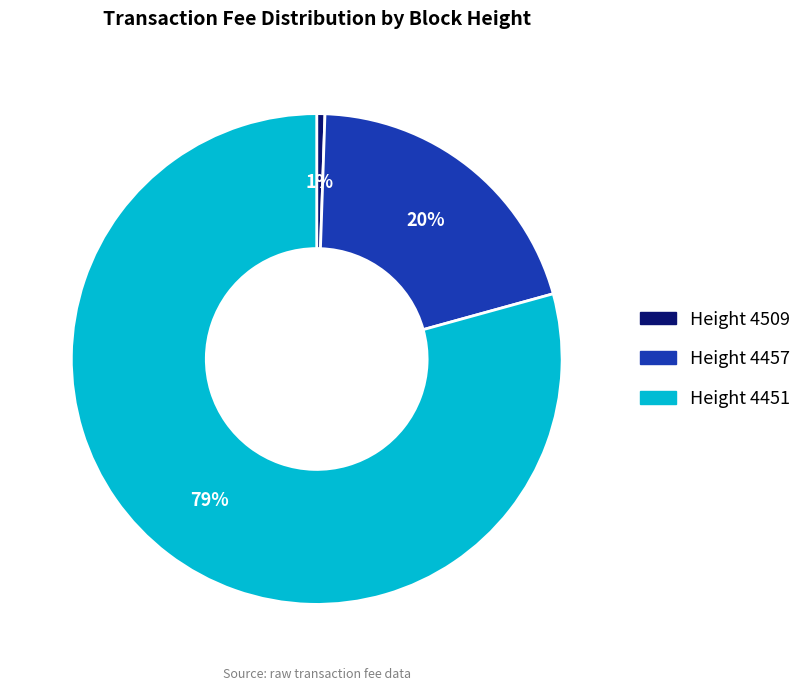

To the nearest percent, what is the average slice percentage?

33%